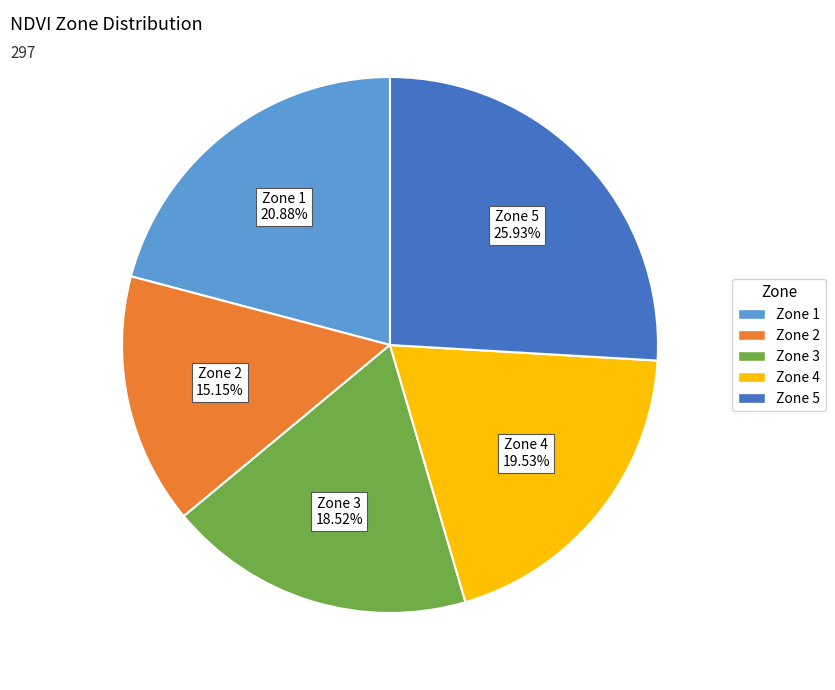

True or false: Zone 4 accounts for 20% of the total.

True